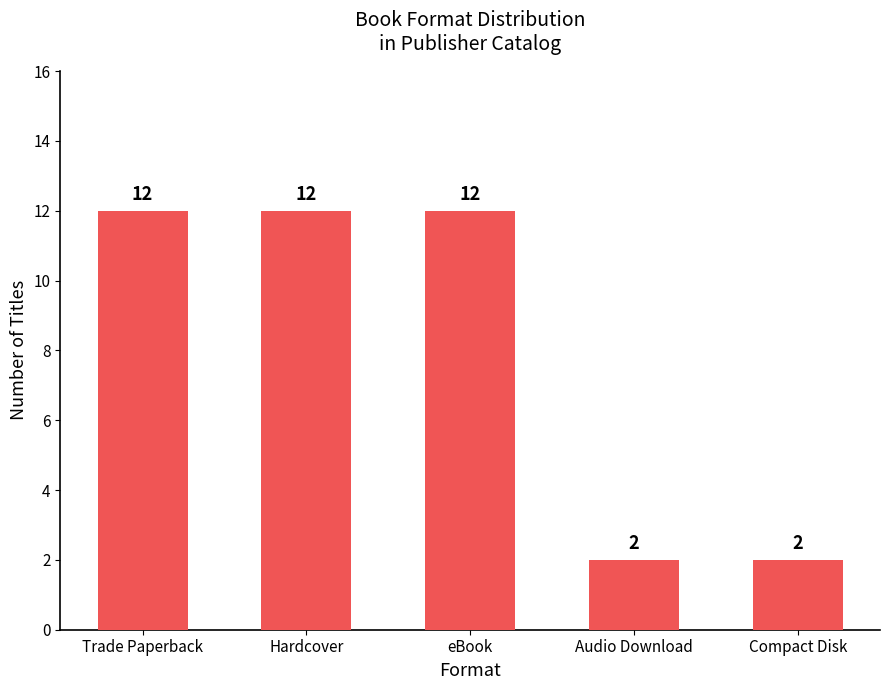

Reading left to right, what are all the values shown in this chart?

12	12	12	2	2